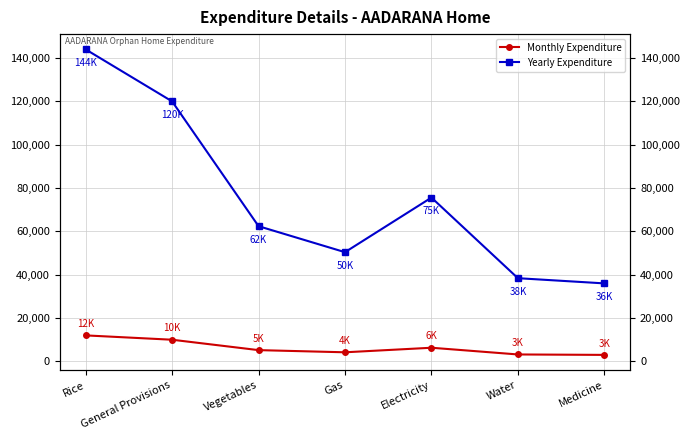

Rank the series by their maximum value, from lowest to highest.

Monthly Expenditure, Yearly Expenditure